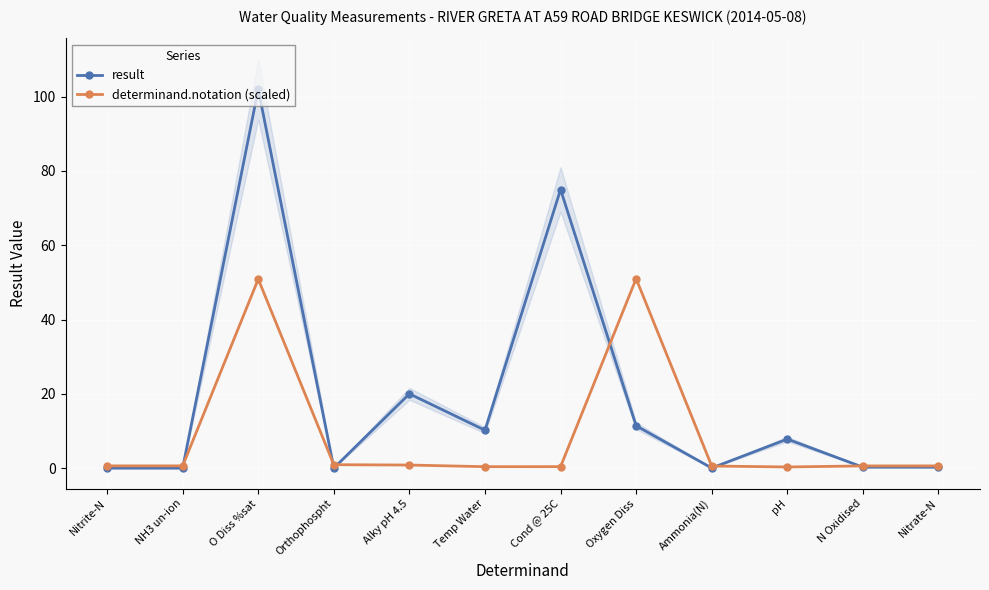

Where is determinand.notation (scaled) nearest to the value 25?

Orthophospht